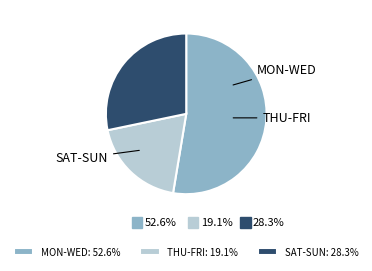

Is there any slice that represents more than half of the pie?

Yes